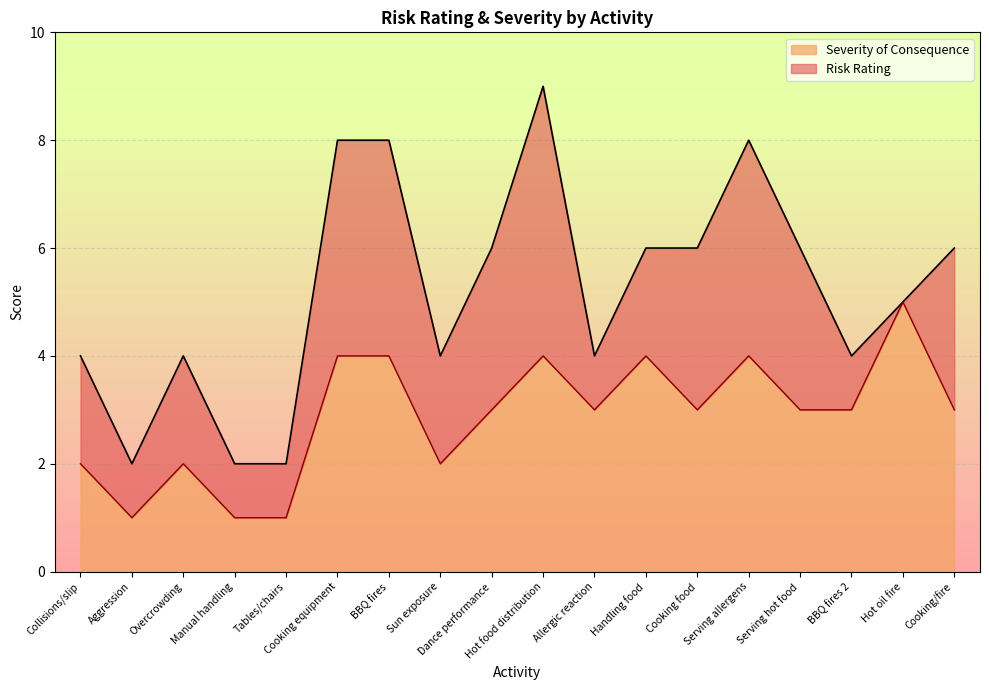

At which label does Severity of Consequence reach its peak?

Hot oil fire